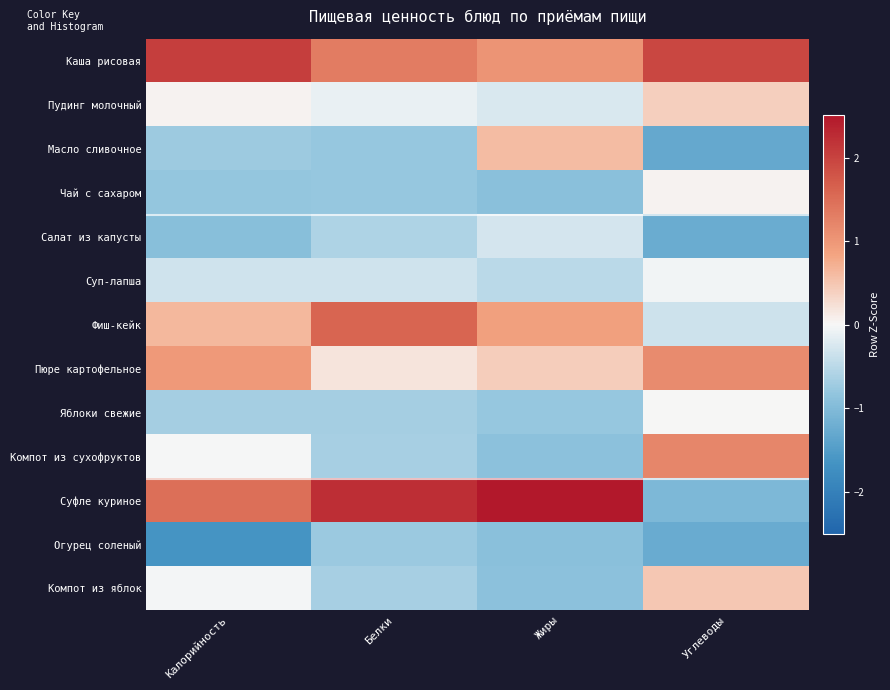

Between Жиры and Углеводы, which series saw the biggest shift?

Суфле куриное